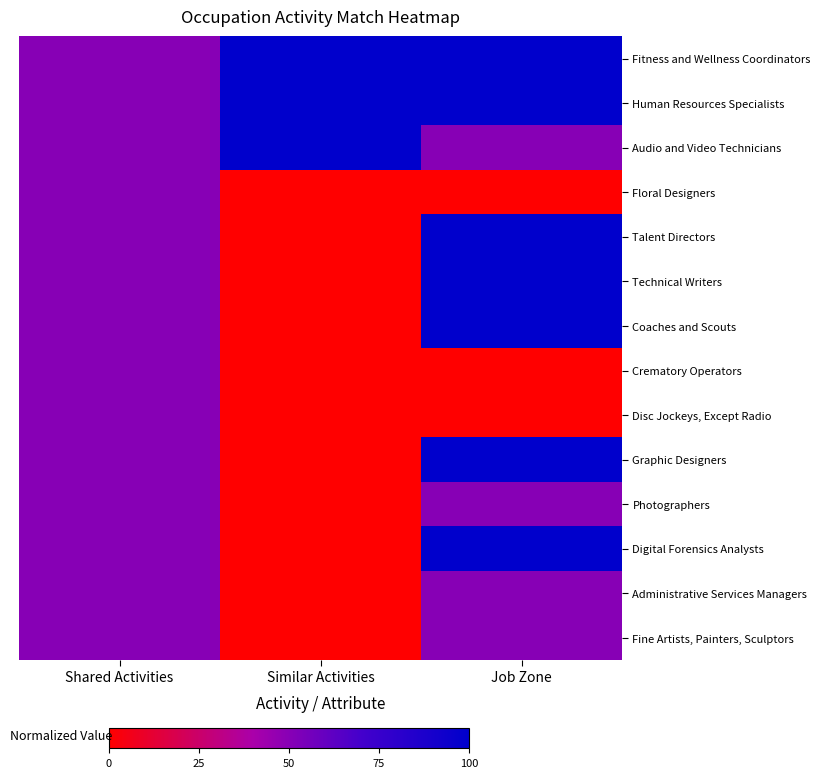

What is the difference between the highest and lowest values at Similar Activities?

100